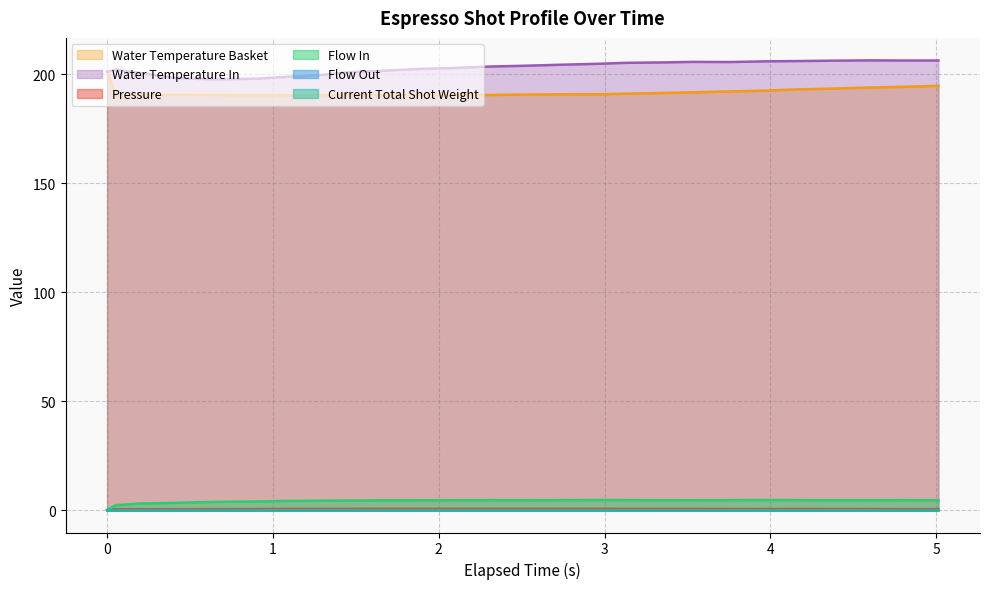

Does the chart have visible grid lines?

Yes